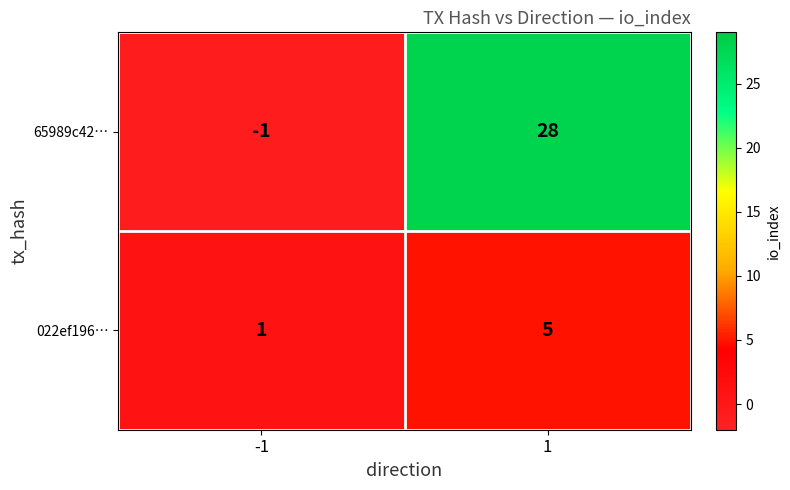

What is the maximum value shown in the chart?

28